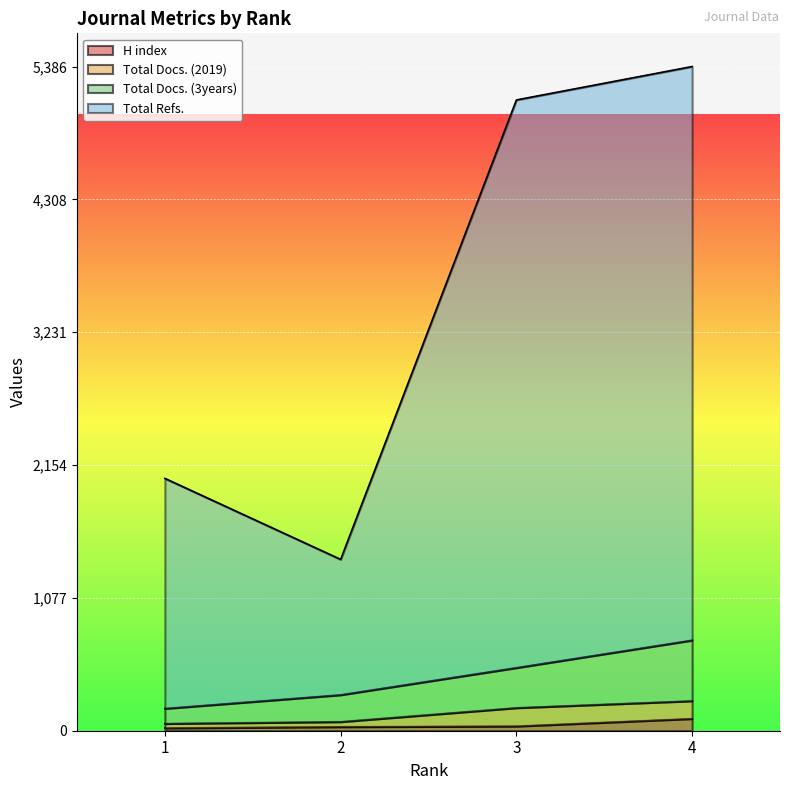

Is the value of H index at 1 greater than the value of Total Docs. (2019) at 2?

No